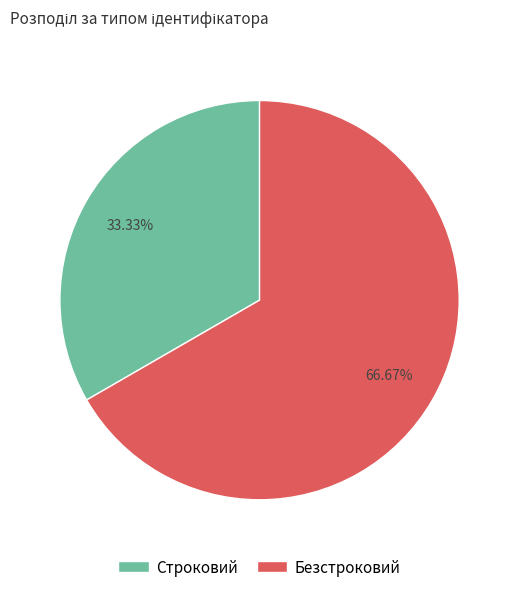

Does Безстроковий represent more than half of the total?

Yes